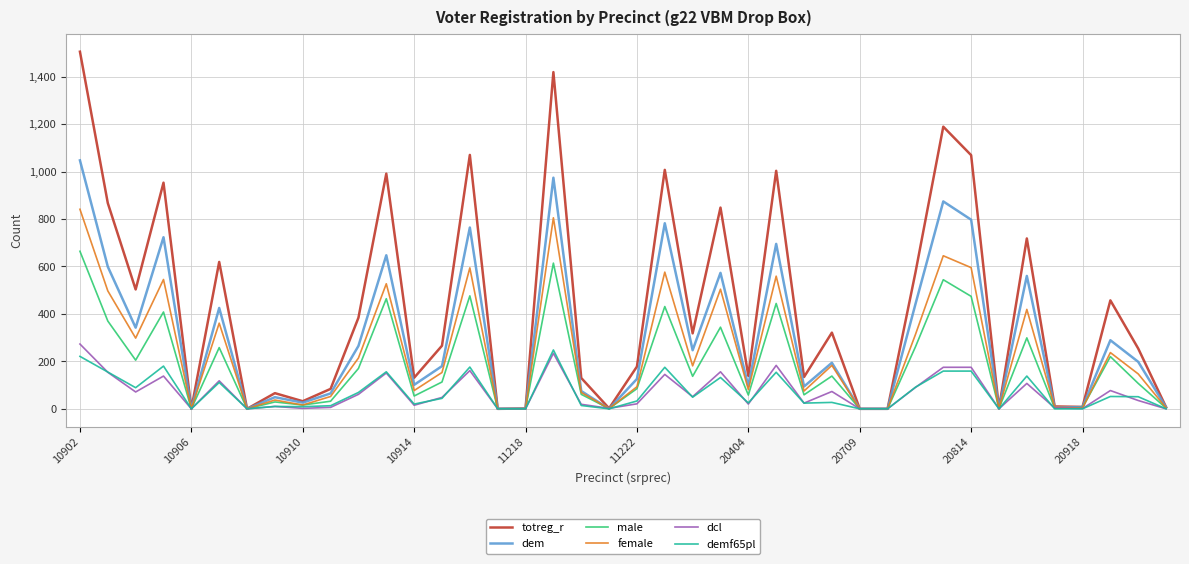

Which series has the largest range (max minus min)?

totreg_r